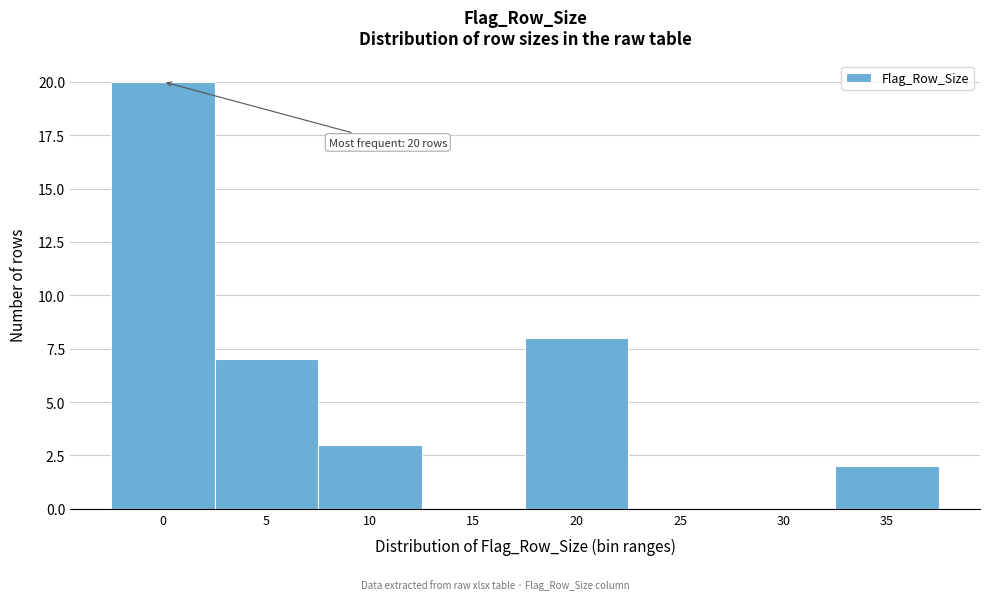

Reading left to right, what are all the values shown in this chart?

0=20	5=7	10=3	15=0	20=8	25=0	30=0	35=2